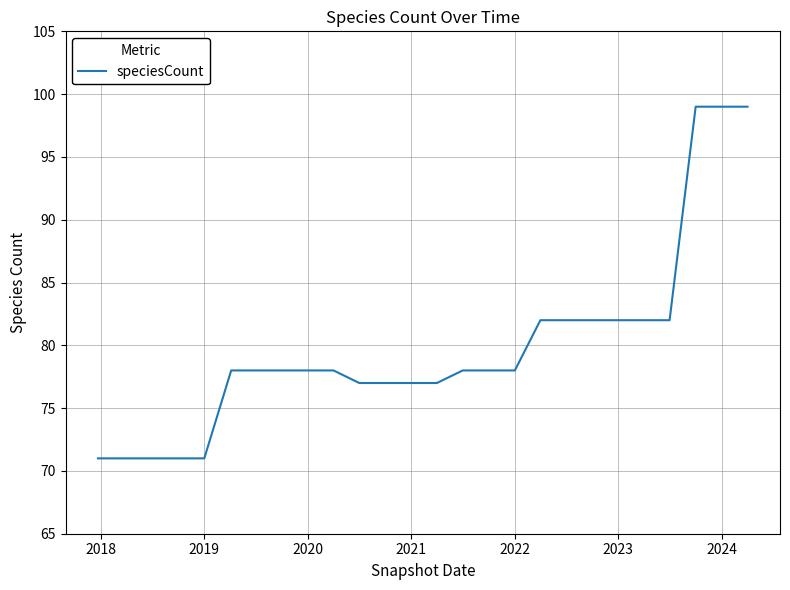

What is the difference between the maximum and minimum values?

28